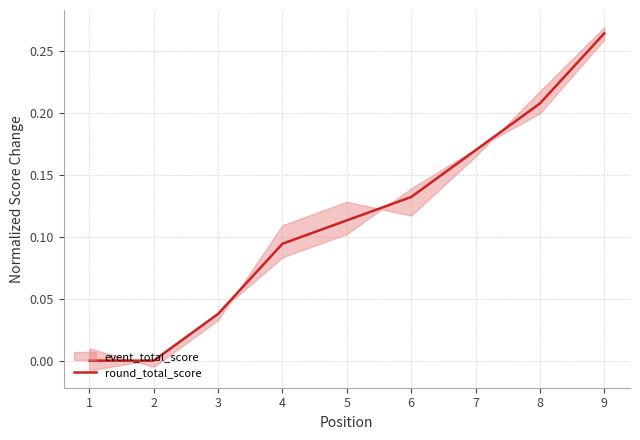

List the labels in order of value, largest first.

9, 8, 7, 6, 5, 4, 3, 1, 2